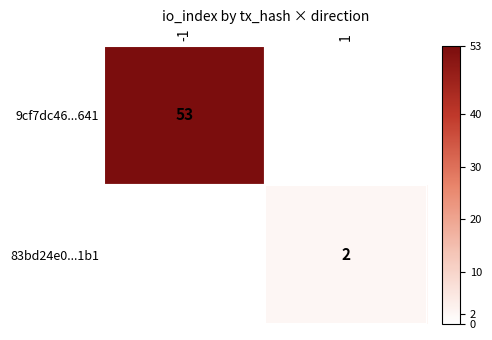

True or false: 83bd24e0...1b1 has a value of 1 at 1.

False